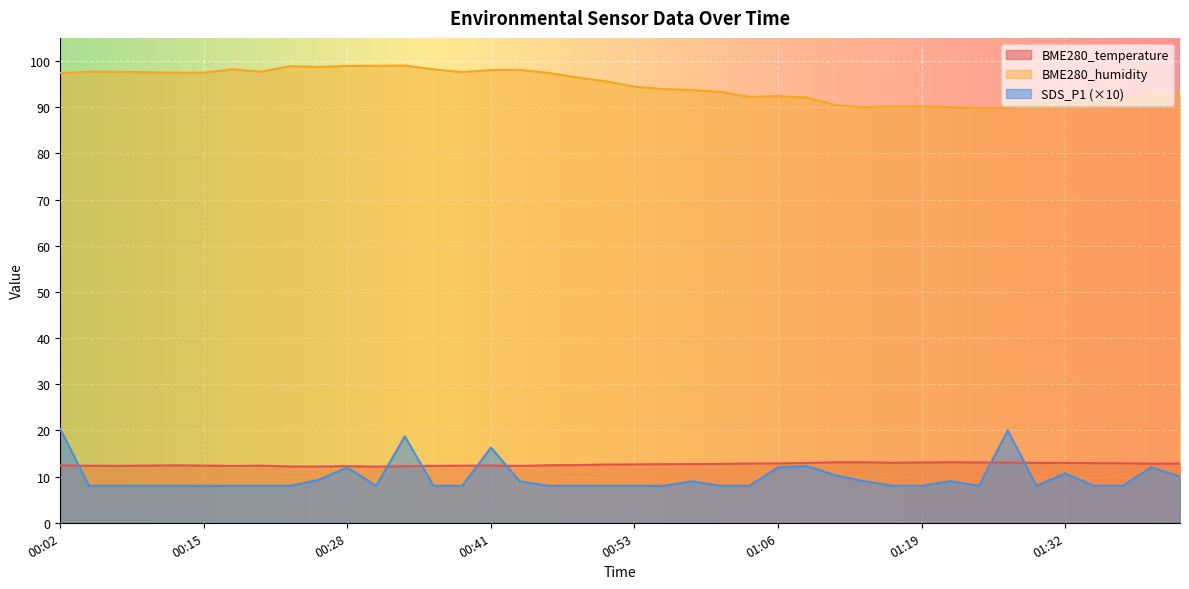

Count the number of categories in the chart.

40